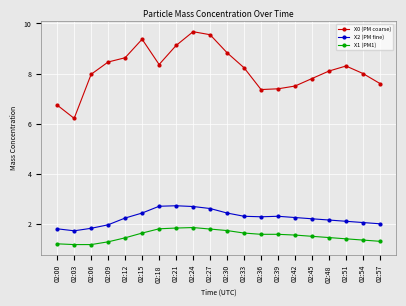

What is the spread (max minus min) of values at 02:57?

6.3